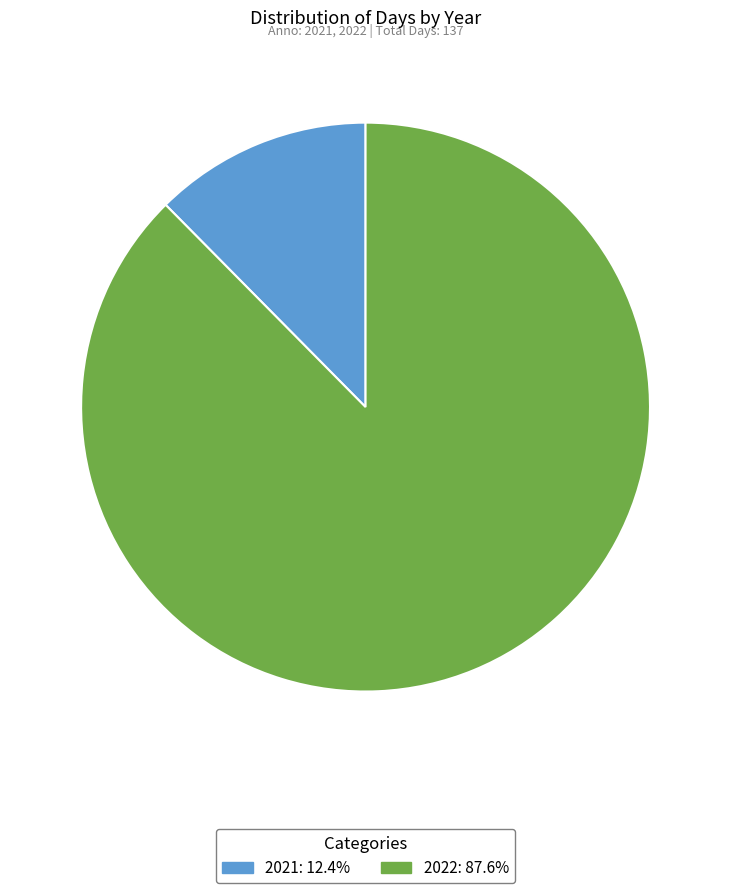

The 2022 slice represents 94% of the pie. True or false?

False